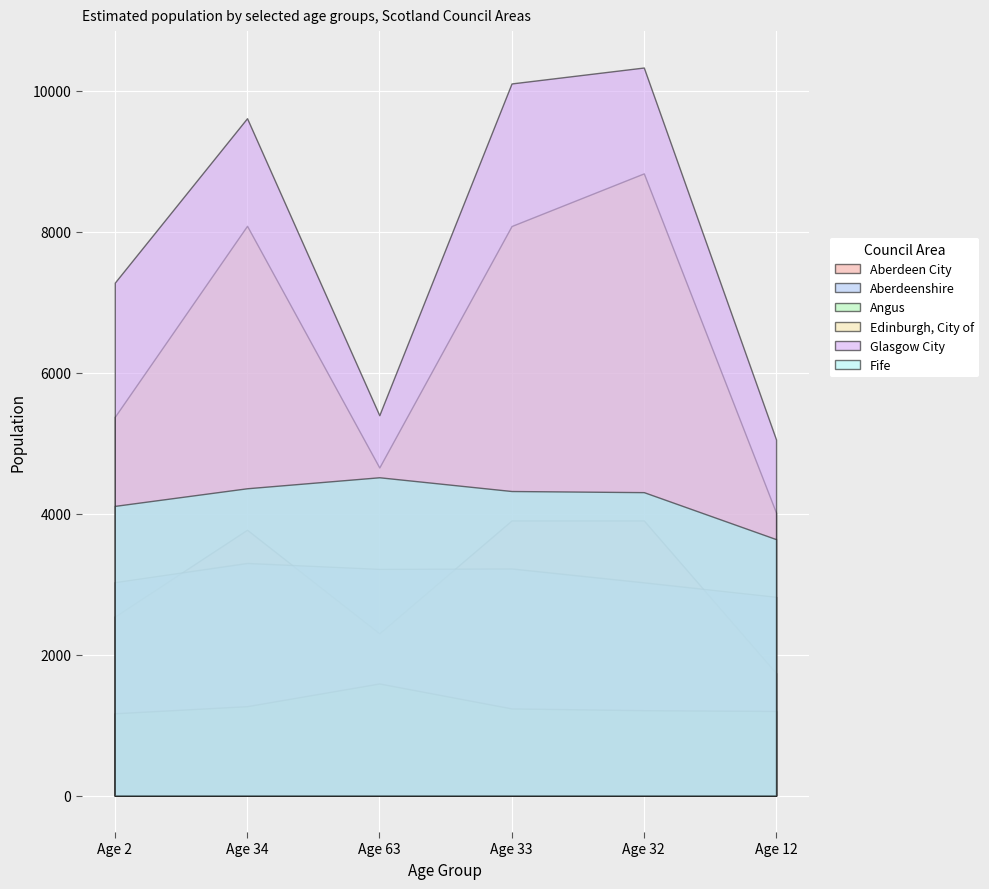

What is the greatest value displayed?

10331